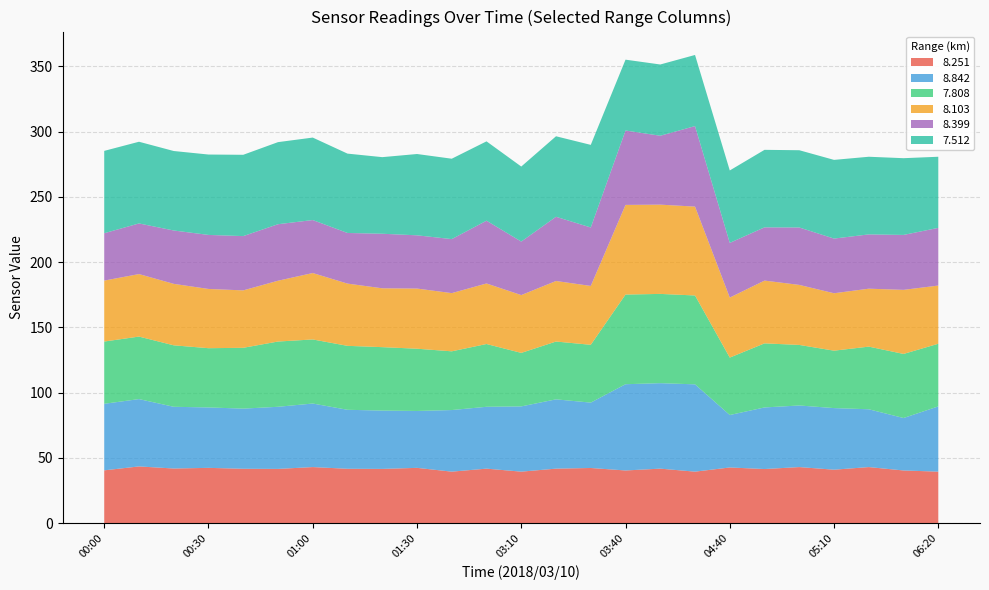

Reading right to left, transcribe all the data shown in this chart.

  8.251: 39.5	40.4	43.0	41.0	43.0	41.5	42.7	39.5	41.8	40.4	42.3	41.8	39.5	41.8	39.5	42.4	41.6	41.7	43.0	41.6	41.7	42.4	41.9	43.5	40.5
  8.842: 50.0	40.2	44.3	47.2	47.2	47.2	40.2	66.9	65.5	66.1	50.1	53.1	50.0	47.4	47.2	43.6	44.7	45.2	48.7	47.6	46.1	46.3	47.3	51.6	51.0
  7.808: 48.0	49.1	48.0	44.0	46.4	49.1	44.0	68.1	68.4	68.7	44.3	44.3	41.0	48.1	45.0	47.7	48.6	49.0	49.1	50.0	46.6	45.4	47.1	47.9	47.7
  8.103: 44.6	49.1	44.4	44.0	46.0	48.1	46.0	68.1	68.4	68.7	45.1	46.4	44.3	46.4	44.6	46.1	45.1	47.7	50.9	46.6	44.0	45.4	47.1	47.9	46.7
  8.399: 44.2	42.1	41.6	41.9	44.0	40.8	41.9	61.7	52.8	57.0	44.8	49.2	41.0	48.1	41.4	40.8	41.8	38.8	40.6	43.3	41.6	41.4	40.9	38.8	36.3
  7.512: 54.5	58.8	59.5	60.3	59.2	59.4	55.5	54.5	54.6	54.3	63.3	61.7	57.5	60.8	61.6	62.3	58.7	60.8	63.2	62.9	62.3	61.6	60.9	62.6	63.1